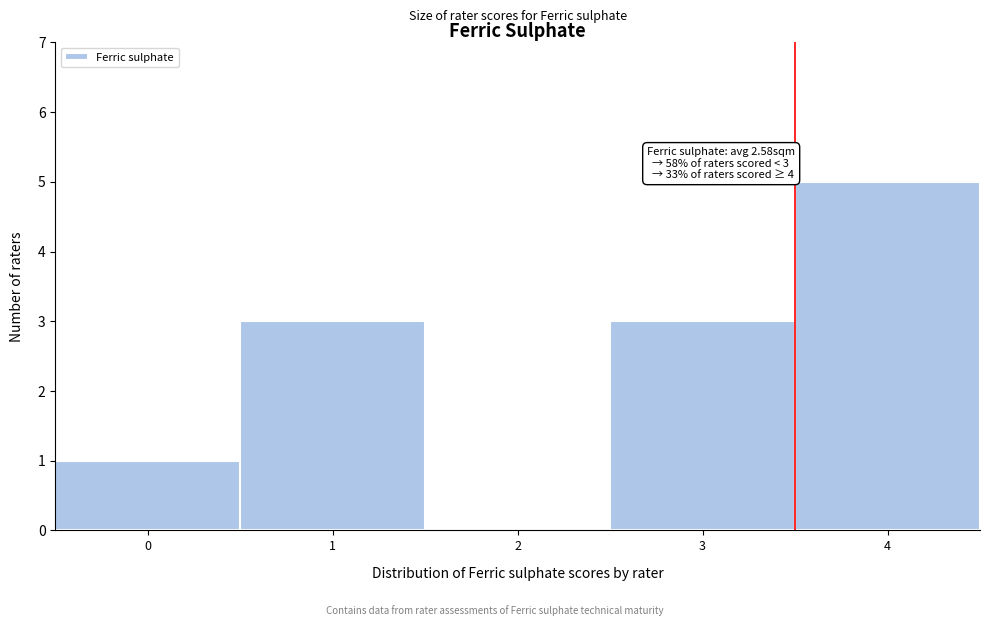

Reading left to right, what are all the values shown in this chart?

0=1	1=3	2=0	3=3	4=5